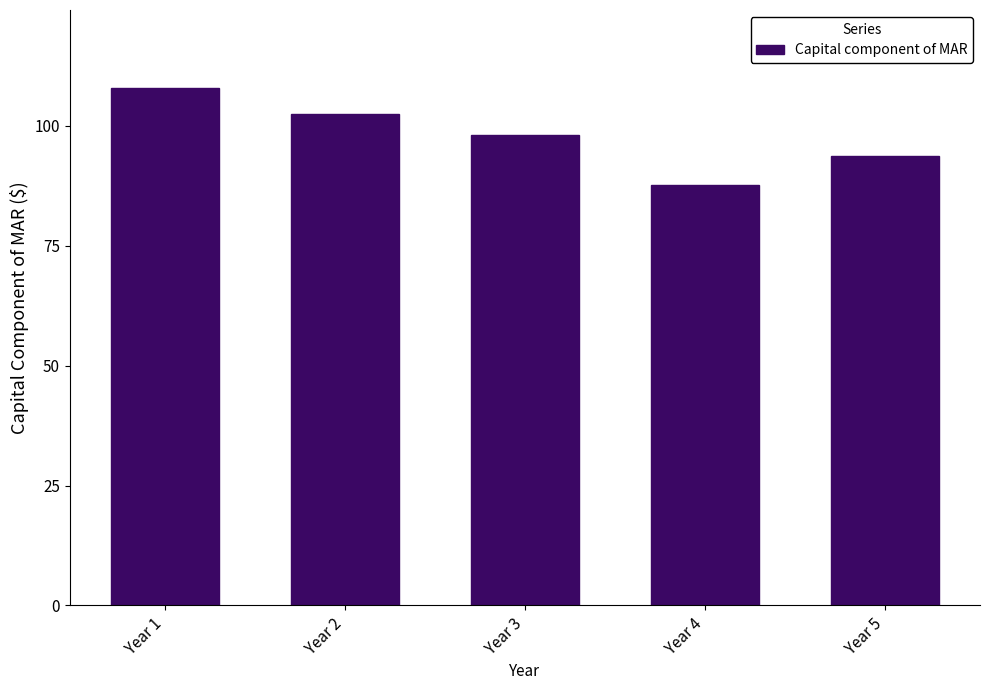

Reading left to right, extract all data points from this chart.

108.0	102.5	98.0	87.8	93.6